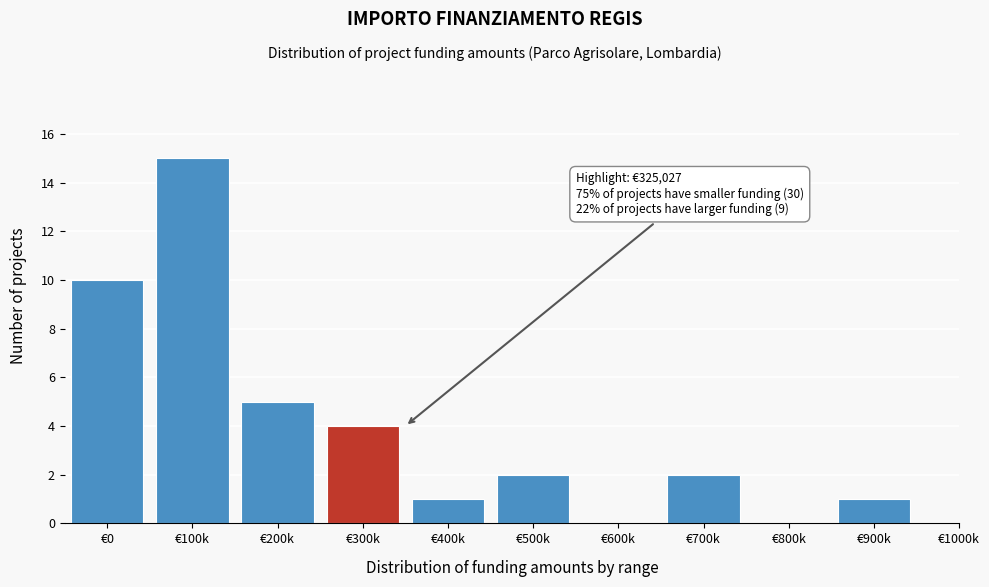

Reading right to left, what are all the values shown in this chart?

€900k=1	€800k=0	€700k=2	€600k=0	€500k=2	€400k=1	€300k=4	€200k=5	€100k=15	€0=10